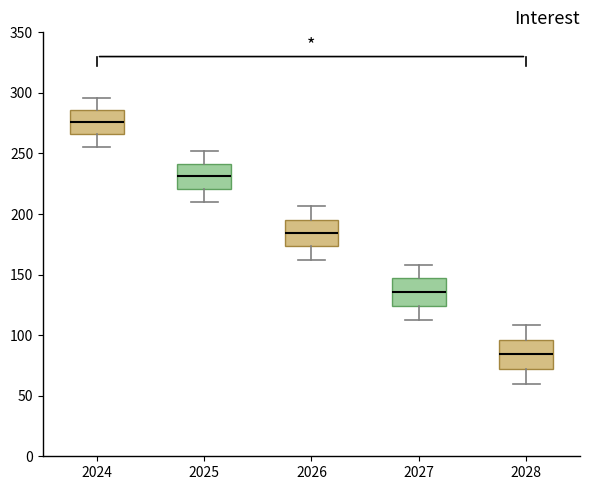

Reading left to right, read every box against the y-axis: the position of its median line, the range the box covers, and the ends of its whiskers. The values are not printed on the chart, so give them approximately, as read against the axis.

2024: median 275, box 265 to 285, whiskers 255 to 295
2025: median 230, box 220 to 240, whiskers 210 to 250
2026: median 185, box 175 to 195, whiskers 160 to 205
2027: median 135, box 125 to 145, whiskers 110 to 160
2028: median 85, box 70 to 95, whiskers 60 to 110